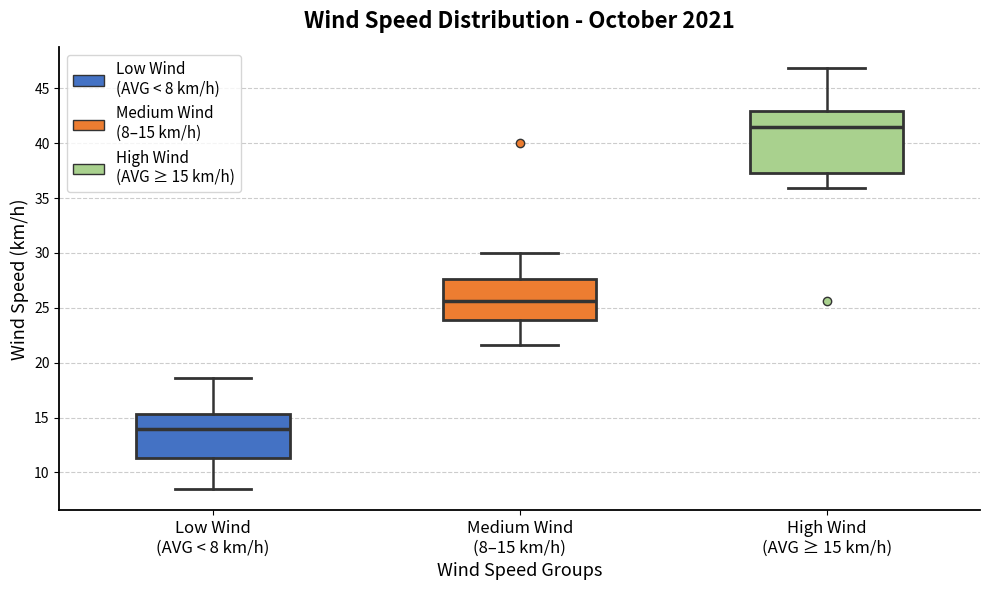

Where does the median line of the box for Low Wind (AVG < 8 km/h) sit on the y-axis? The values are not printed on the chart, so give them approximately, as read against the axis.

14.0